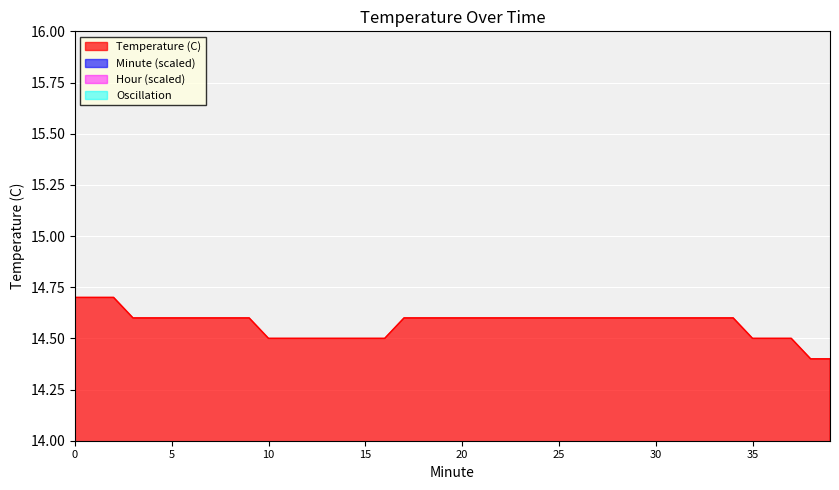

Reading left to right, what are all the values shown in this chart?

Temperature (C): 14.7	14.7	14.7	14.6	14.6	14.6	14.6	14.6	14.6	14.6	14.5	14.5	14.5	14.5	14.5	14.5	14.5	14.6	14.6	14.6	14.6	14.6	14.6	14.6	14.6	14.6	14.6	14.6	14.6	14.6	14.6	14.6	14.6	14.6	14.6	14.5	14.5	14.5	14.4	14.4
Minute: 0.0	0.0	0.0	0.0	0.1	0.1	0.1	0.1	0.1	0.1	0.1	0.2	0.2	0.2	0.2	0.2	0.2	0.3	0.3	0.3	0.3	0.3	0.3	0.3	0.4	0.4	0.4	0.4	0.4	0.4	0.4	0.5	0.5	0.5	0.5	0.5	0.5	0.6	0.6	0.6